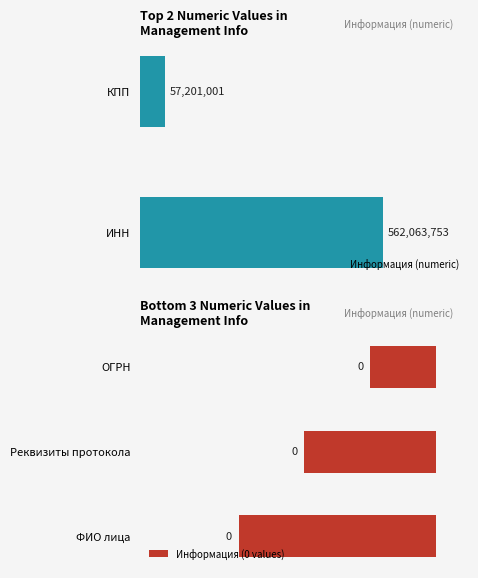

Between ФИО лица and ИНН, which is larger?

ИНН